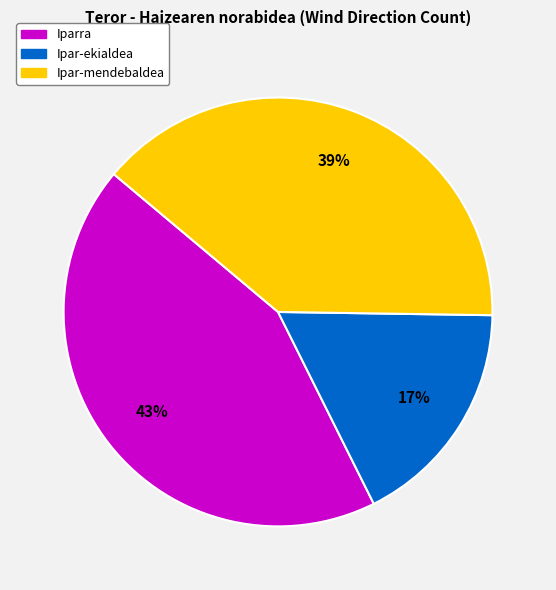

What is the smallest slice in the pie chart?

Ipar-ekialdea